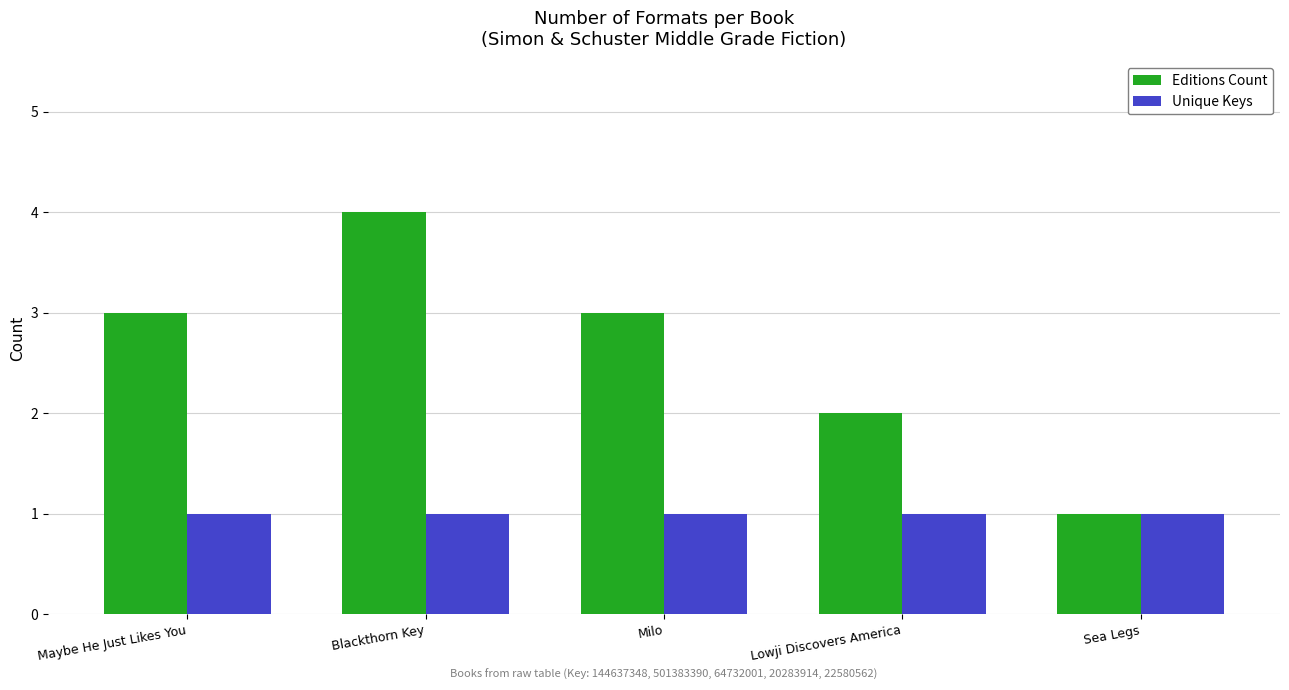

Reading left to right, list all the values displayed in this chart.

Editions Count: 3	4	3	2	1
Unique Keys: 1	1	1	1	1